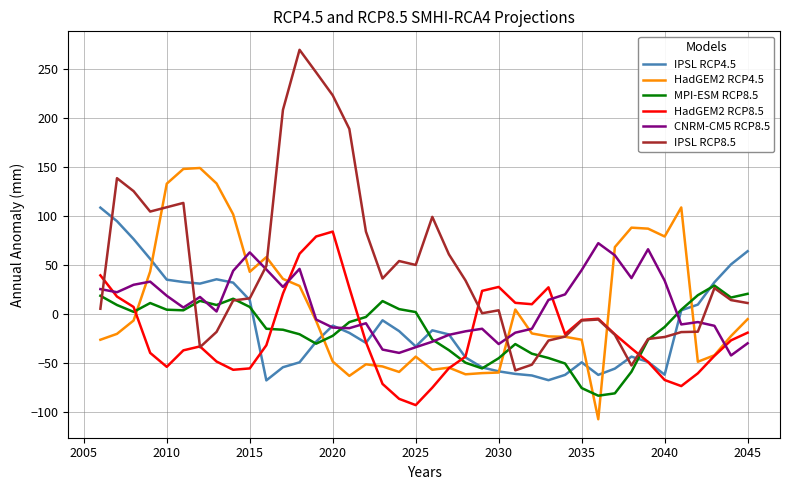

How many times do HadGEM2 RCP4.5 and MPI-ESM RCP8.5 cross each other?

6